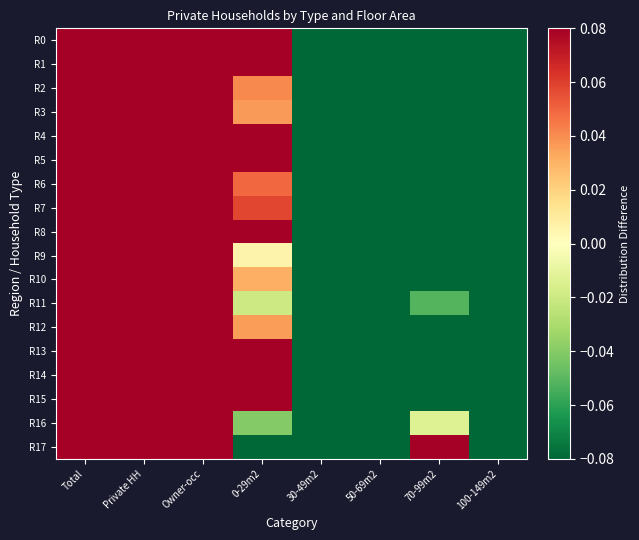

Reading left to right, transcribe all the data shown in this chart.

R0: Total=0.1	Private HH=0.1	Owner-occ=0.1	0-29m2=0.1	30-49m2=-0.1	50-69m2=-0.1	70-99m2=-0.1	100-149m2=-0.1
R1: Total=0.1	Private HH=0.1	Owner-occ=0.1	0-29m2=0.1	30-49m2=-0.1	50-69m2=-0.1	70-99m2=-0.1	100-149m2=-0.1
R2: Total=0.1	Private HH=0.1	Owner-occ=0.1	0-29m2=0.0	30-49m2=-0.1	50-69m2=-0.1	70-99m2=-0.1	100-149m2=-0.1
R3: Total=0.1	Private HH=0.1	Owner-occ=0.1	0-29m2=0.0	30-49m2=-0.1	50-69m2=-0.1	70-99m2=-0.1	100-149m2=-0.1
R4: Total=0.1	Private HH=0.1	Owner-occ=0.1	0-29m2=0.1	30-49m2=-0.1	50-69m2=-0.1	70-99m2=-0.1	100-149m2=-0.1
R5: Total=0.1	Private HH=0.1	Owner-occ=0.1	0-29m2=0.1	30-49m2=-0.1	50-69m2=-0.1	70-99m2=-0.1	100-149m2=-0.1
R6: Total=0.1	Private HH=0.1	Owner-occ=0.1	0-29m2=0.0	30-49m2=-0.1	50-69m2=-0.1	70-99m2=-0.1	100-149m2=-0.1
R7: Total=0.1	Private HH=0.1	Owner-occ=0.1	0-29m2=0.1	30-49m2=-0.1	50-69m2=-0.1	70-99m2=-0.1	100-149m2=-0.1
R8: Total=0.1	Private HH=0.1	Owner-occ=0.1	0-29m2=0.1	30-49m2=-0.1	50-69m2=-0.1	70-99m2=-0.1	100-149m2=-0.1
R9: Total=0.1	Private HH=0.1	Owner-occ=0.1	0-29m2=0.0	30-49m2=-0.1	50-69m2=-0.1	70-99m2=-0.1	100-149m2=-0.1
R10: Total=0.1	Private HH=0.1	Owner-occ=0.1	0-29m2=0.0	30-49m2=-0.1	50-69m2=-0.1	70-99m2=-0.1	100-149m2=-0.1
R11: Total=0.1	Private HH=0.1	Owner-occ=0.1	0-29m2=-0.0	30-49m2=-0.1	50-69m2=-0.1	70-99m2=-0.1	100-149m2=-0.1
R12: Total=0.1	Private HH=0.1	Owner-occ=0.1	0-29m2=0.0	30-49m2=-0.1	50-69m2=-0.1	70-99m2=-0.1	100-149m2=-0.1
R13: Total=0.1	Private HH=0.1	Owner-occ=0.1	0-29m2=0.1	30-49m2=-0.1	50-69m2=-0.1	70-99m2=-0.1	100-149m2=-0.1
R14: Total=0.1	Private HH=0.1	Owner-occ=0.1	0-29m2=0.1	30-49m2=-0.1	50-69m2=-0.1	70-99m2=-0.1	100-149m2=-0.1
R15: Total=0.1	Private HH=0.1	Owner-occ=0.1	0-29m2=0.1	30-49m2=-0.1	50-69m2=-0.1	70-99m2=-0.1	100-149m2=-0.1
R16: Total=0.1	Private HH=0.1	Owner-occ=0.1	0-29m2=-0.0	30-49m2=-0.1	50-69m2=-0.1	70-99m2=-0.0	100-149m2=-0.1
R17: Total=0.1	Private HH=0.1	Owner-occ=0.1	0-29m2=-0.1	30-49m2=-0.1	50-69m2=-0.1	70-99m2=0.1	100-149m2=-0.1